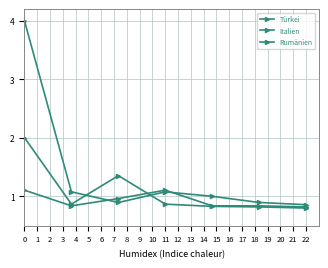

What is the value of the Türkei point at the 1st from the left?

1.1